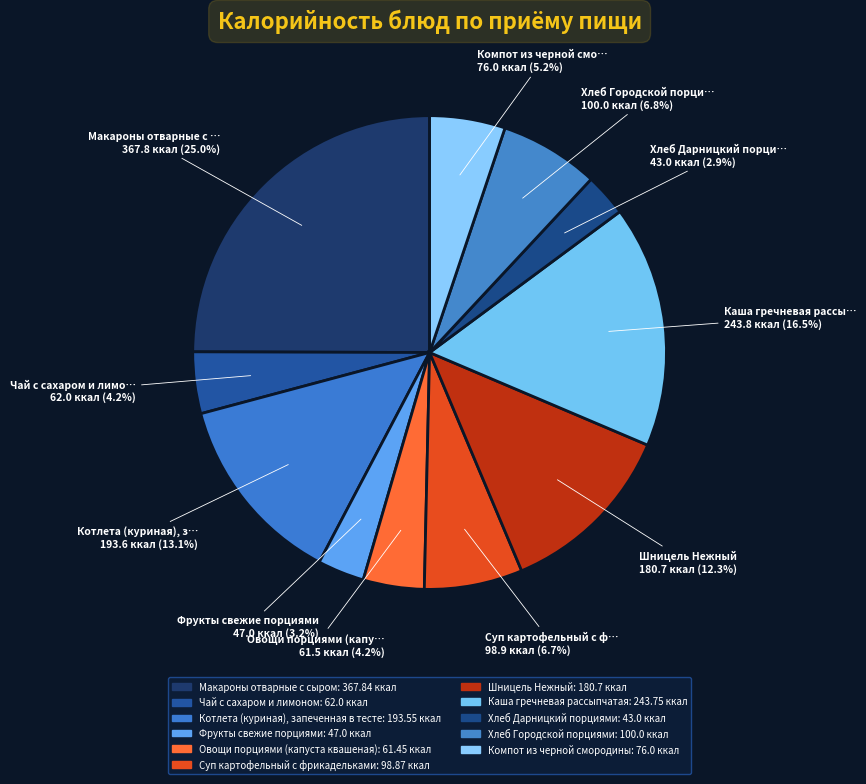

To the nearest percent, what is the difference between the largest and smallest slice percentages?

22%